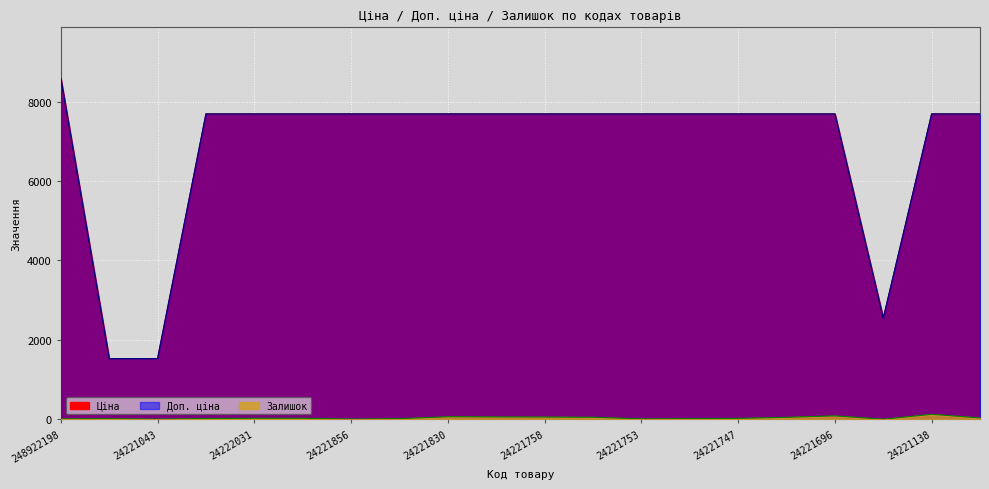

What is the sum of all Залишок values?

721.0